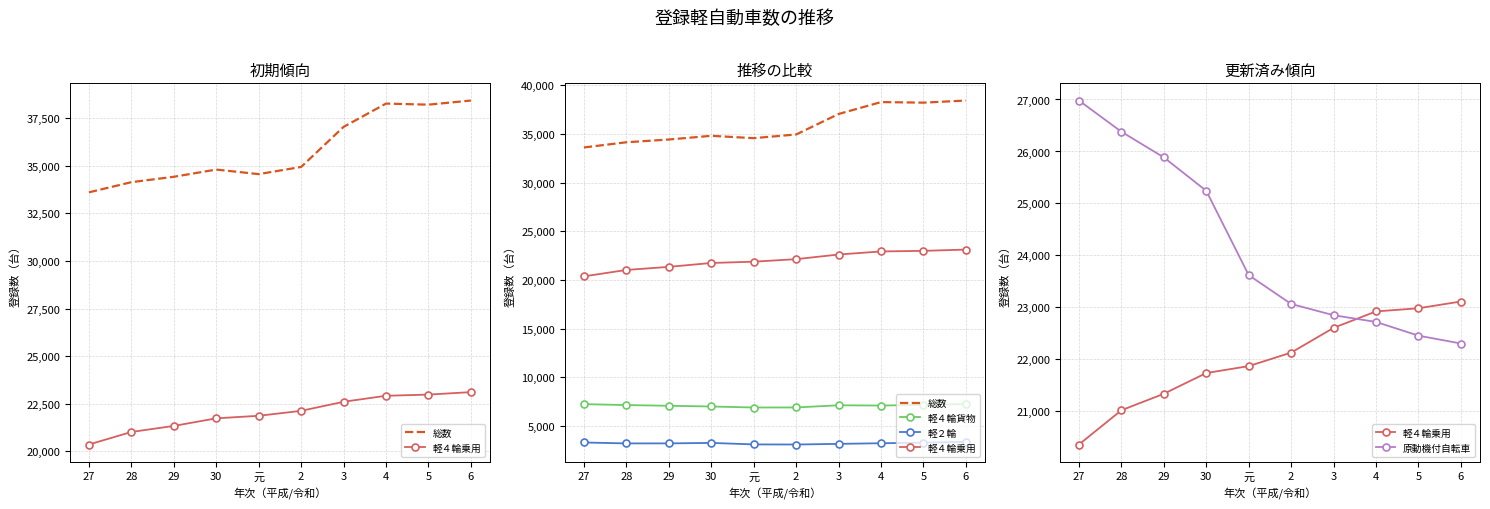

In 軽２輪, how many points are lower than both neighbors (excluding endpoints)?

2